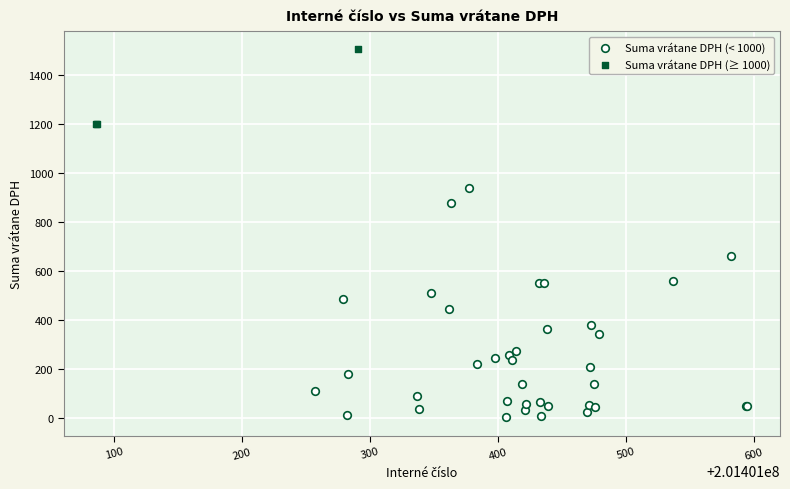

Which series has the widest spread of Y values?

Suma vrátane DPH (< 1000)